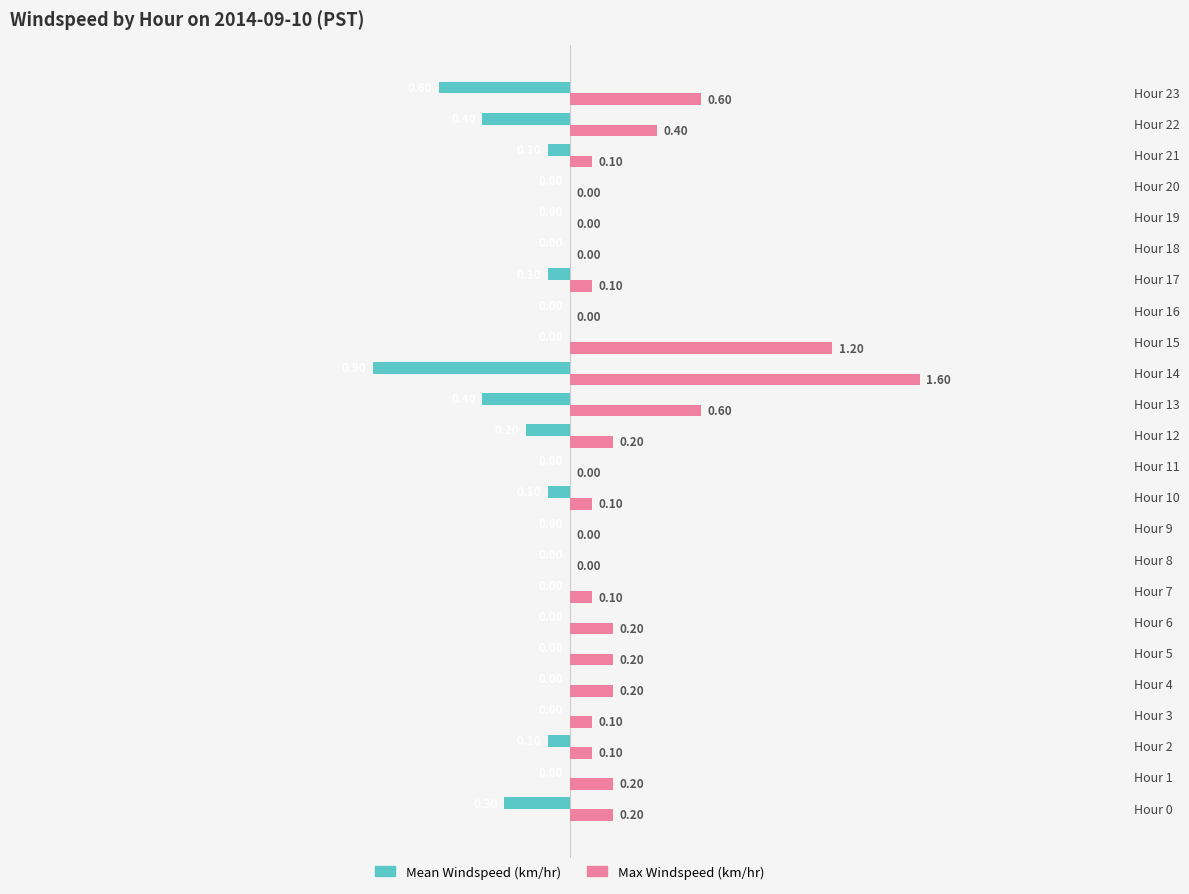

Between Hour 7 and Hour 18, which series saw the biggest shift?

Max Windspeed (km/hr)